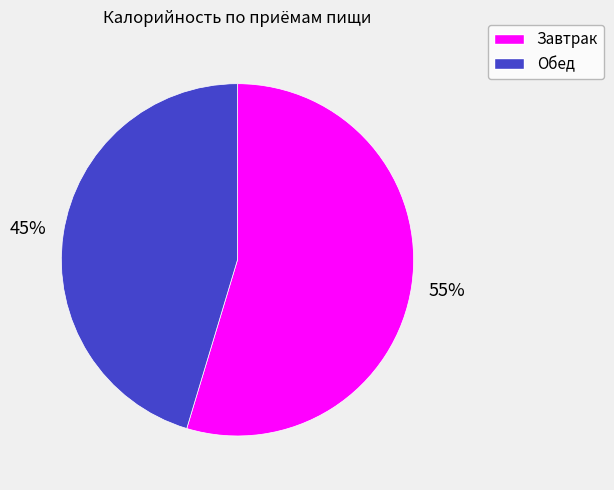

What percentage is the Завтрак slice, to the nearest percent?

55%